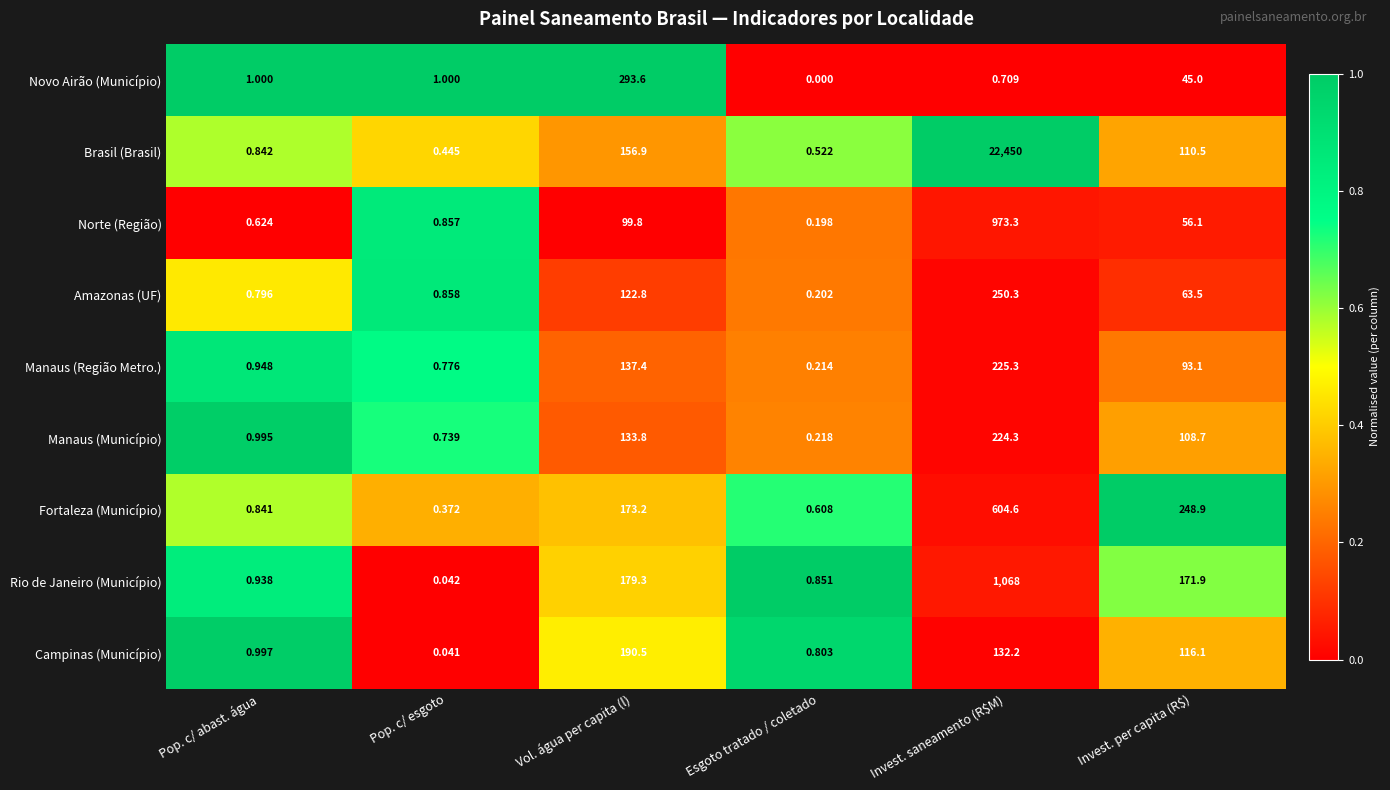

Which series changed the most between Pop. c/ esgoto and Invest. saneamento (R$M)?

Brasil (Brasil)